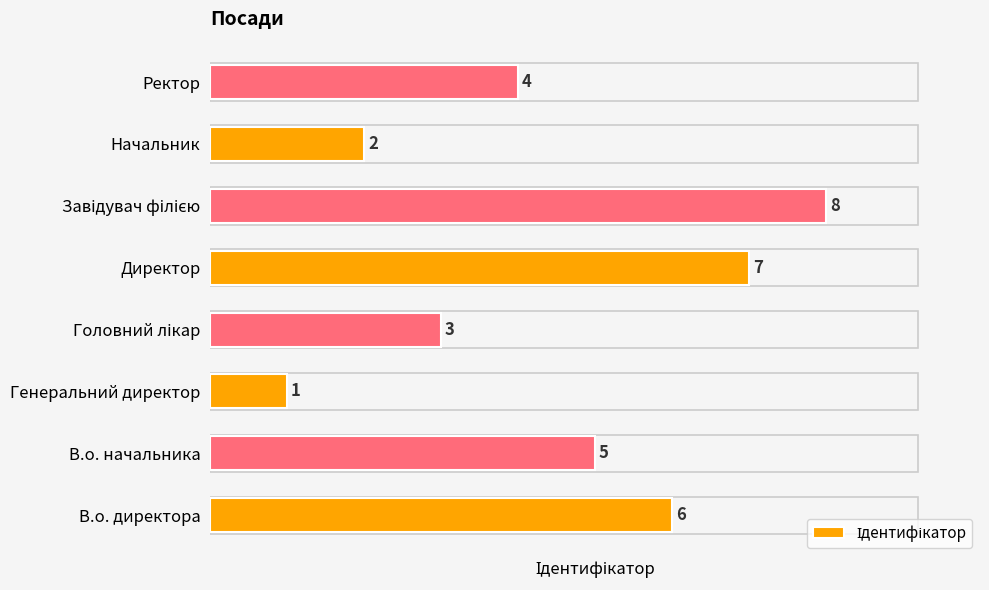

Reading bottom to top, transcribe all the data shown in this chart.

6	5	1	3	7	8	2	4